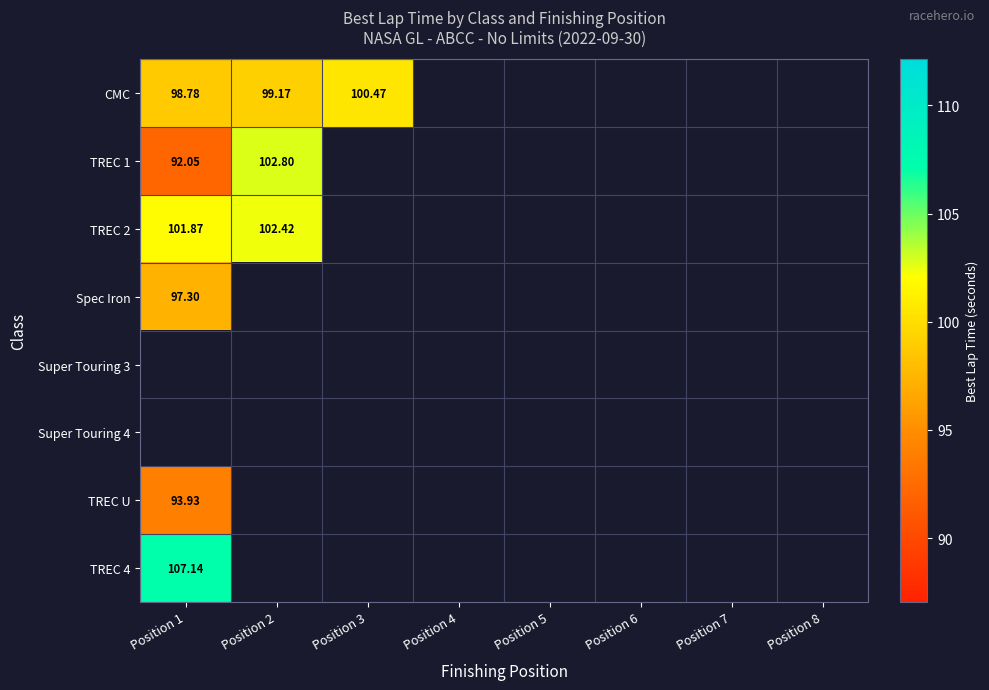

What value does the TREC 4 series have at Position 1?

107.1